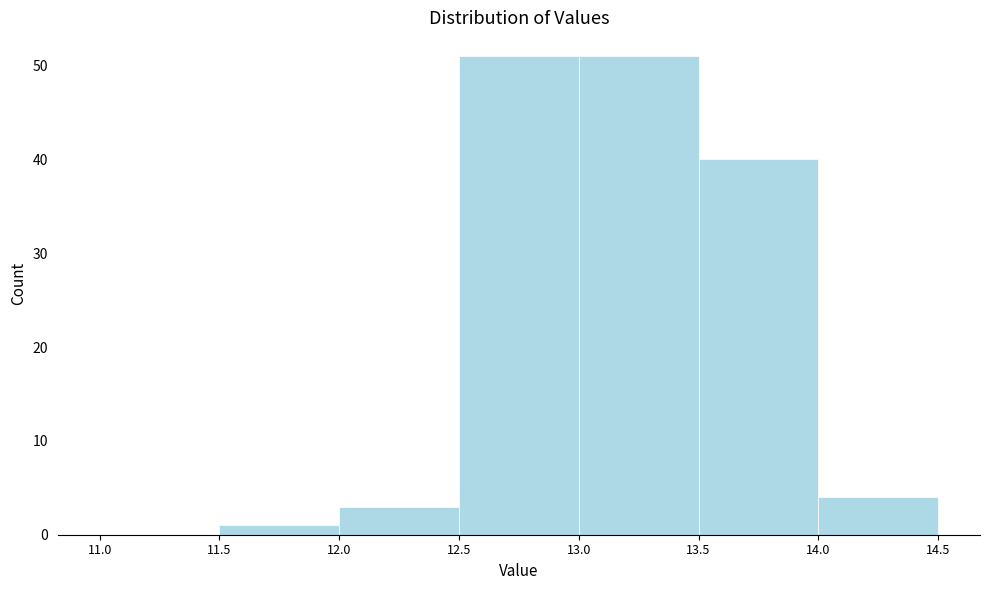

Reading left to right, transcribe this chart: for each bar, give the range it covers on the x-axis and its height. The values are not printed on the chart, so give them approximately, as read against the axis.

11.0 to 11.5: 0
11.5 to 12.0: 1
12.0 to 12.5: 3
12.5 to 13.0: 51
13.0 to 13.5: 51
13.5 to 14.0: 40
14.0 to 14.5: 4